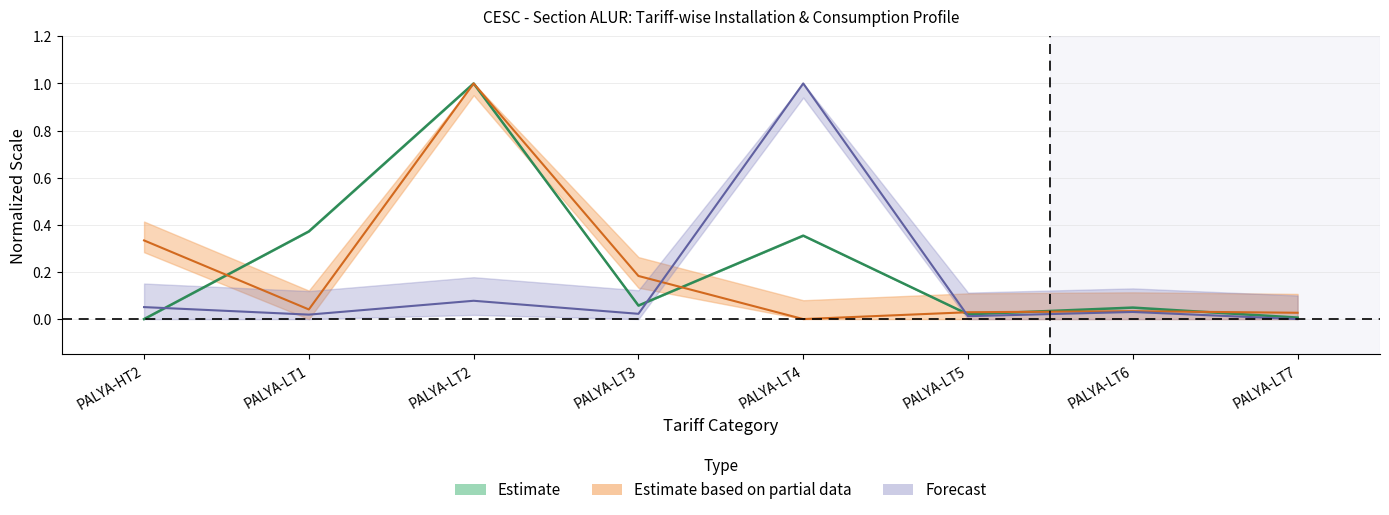

Is this an area chart (filled region under the line)?

No